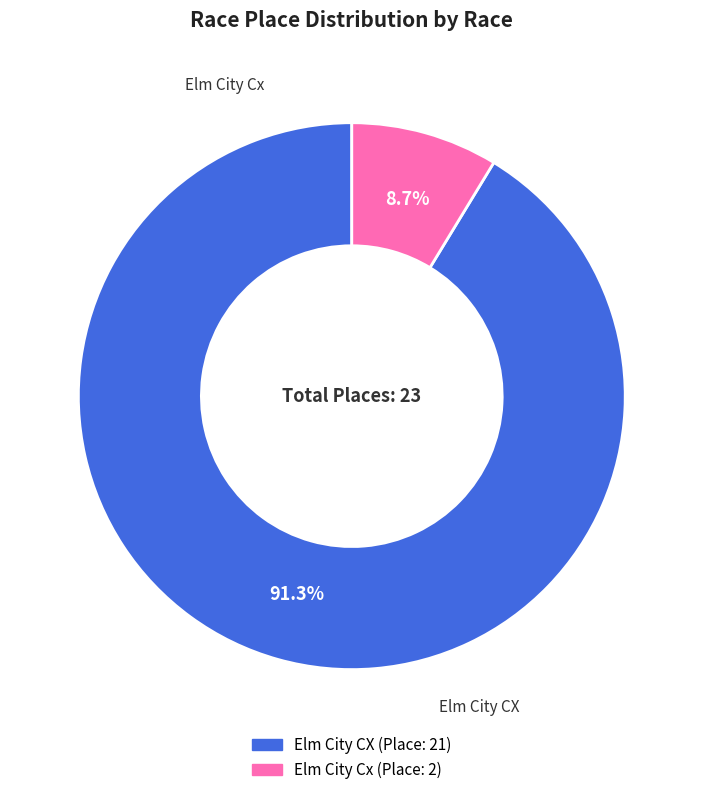

What percentage is the Elm City Cx slice, to the nearest percent?

9%